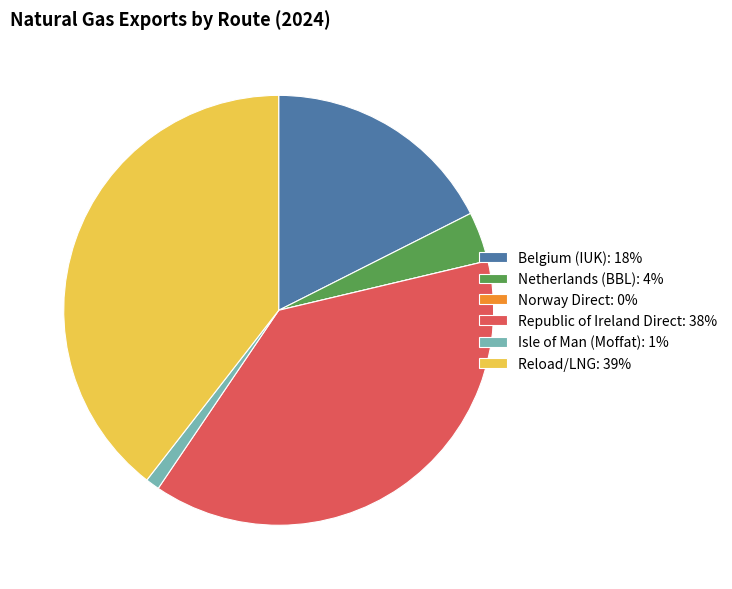

Do Belgium (IUK): 18% and Reload/LNG: 39% together represent more than half of the pie?

Yes